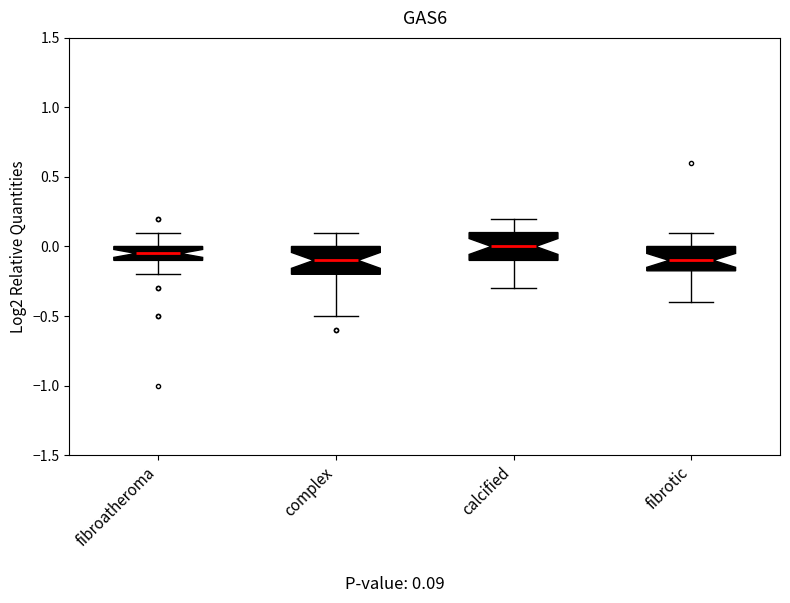

Which box has the highest median line?

calcified